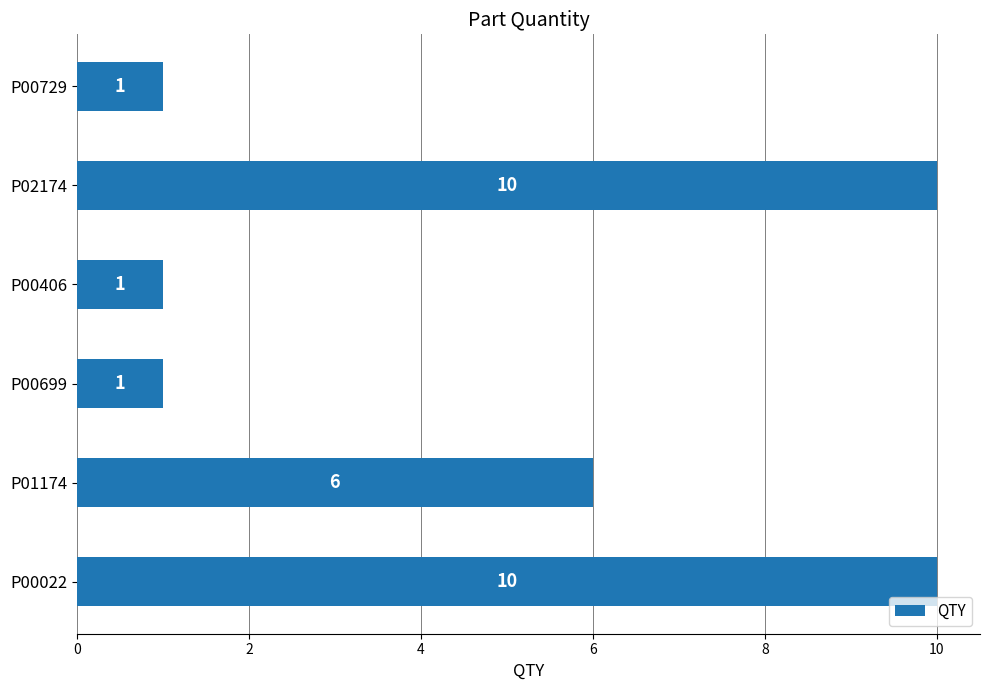

What is the change in value from P01174 to P00699?

-5